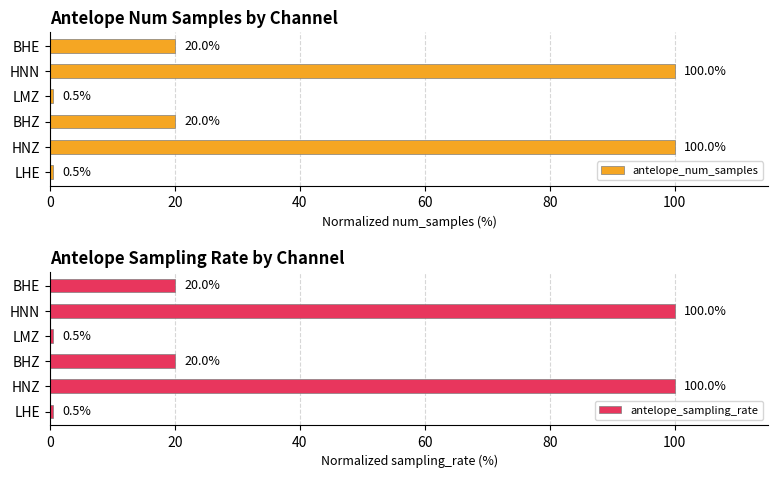

The value of antelope_num_samples at HNN is 39.4. True or false?

False